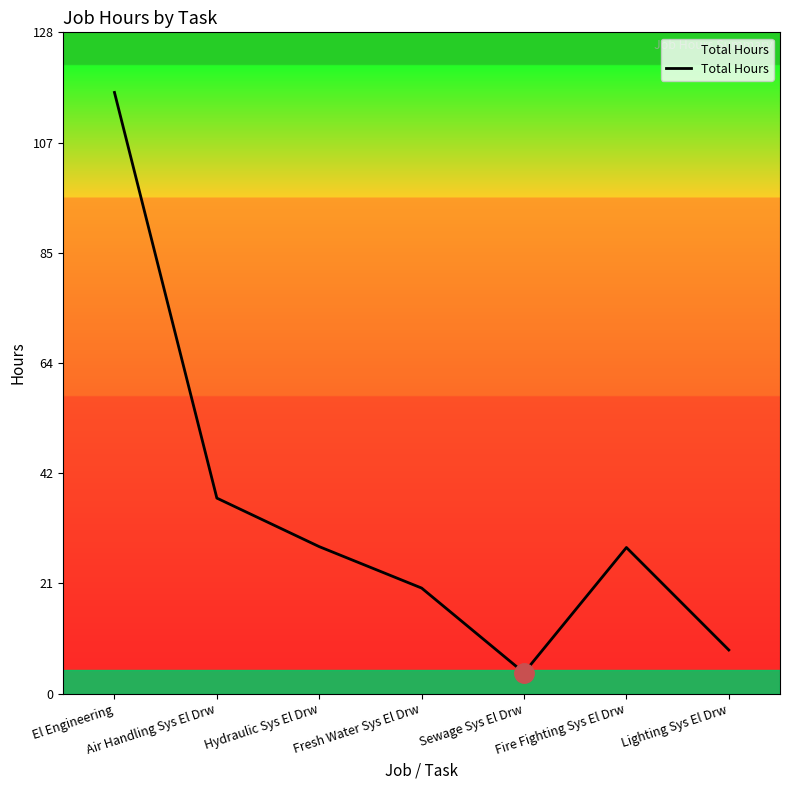

The value at El Engineering is 171.1. True or false?

False